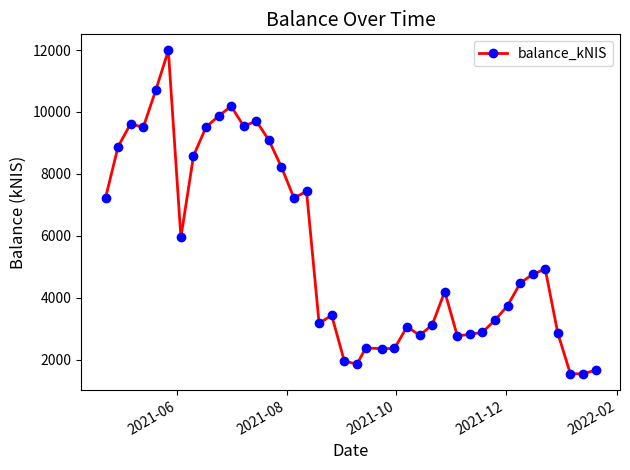

What is the greatest value displayed?

11984.4